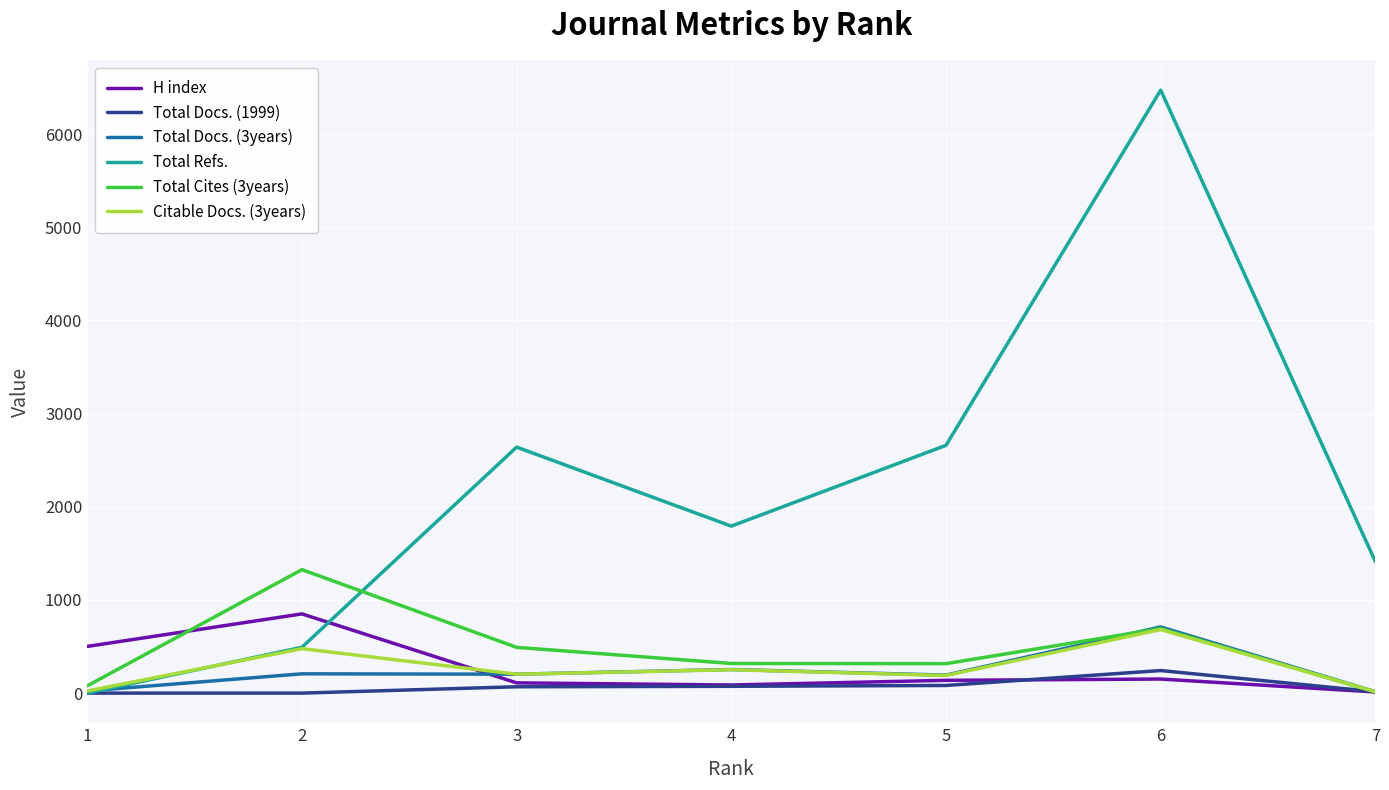

At which category is the sum across all series the highest?

6